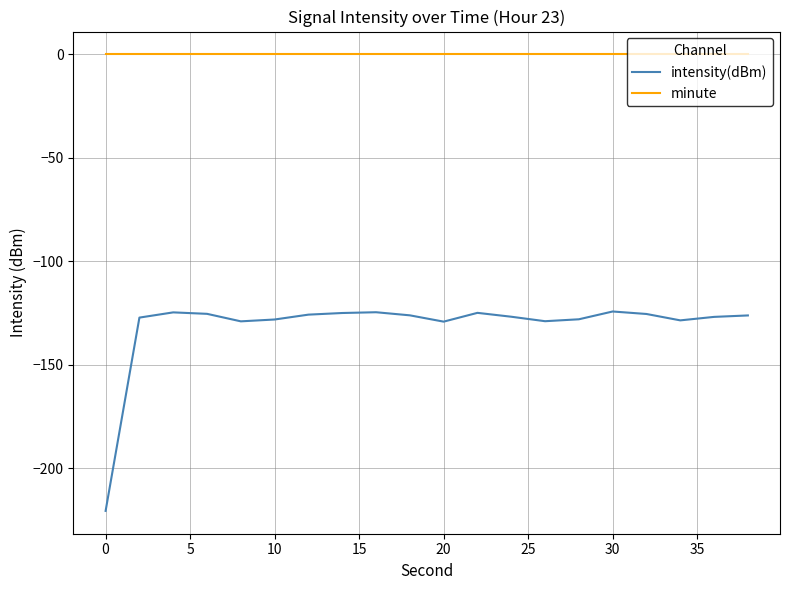

What is the maximum value for intensity(dBm)?

-124.2